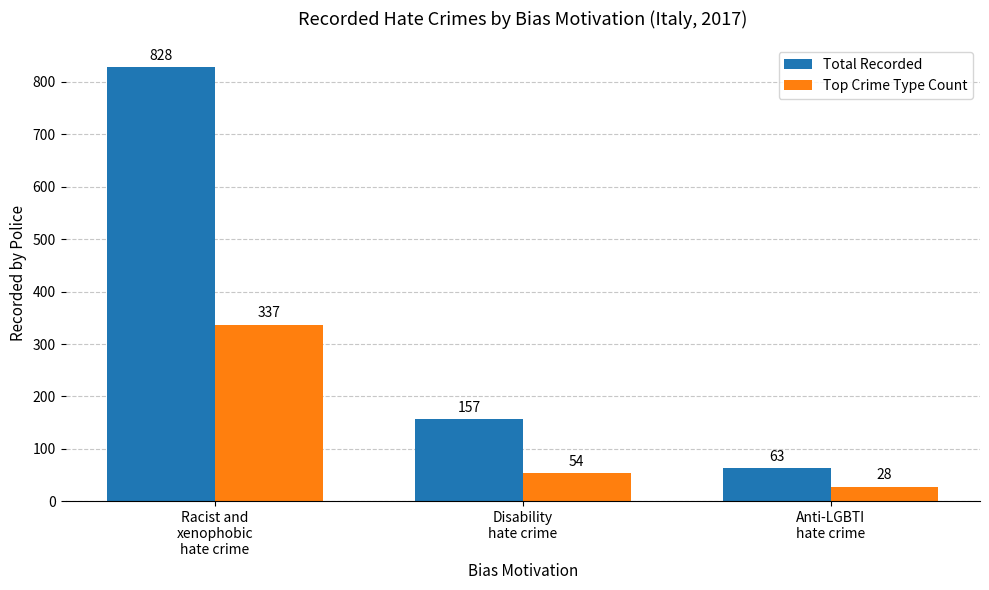

List the series in order of their peak value, lowest first.

Top Crime Type Count, Total Recorded